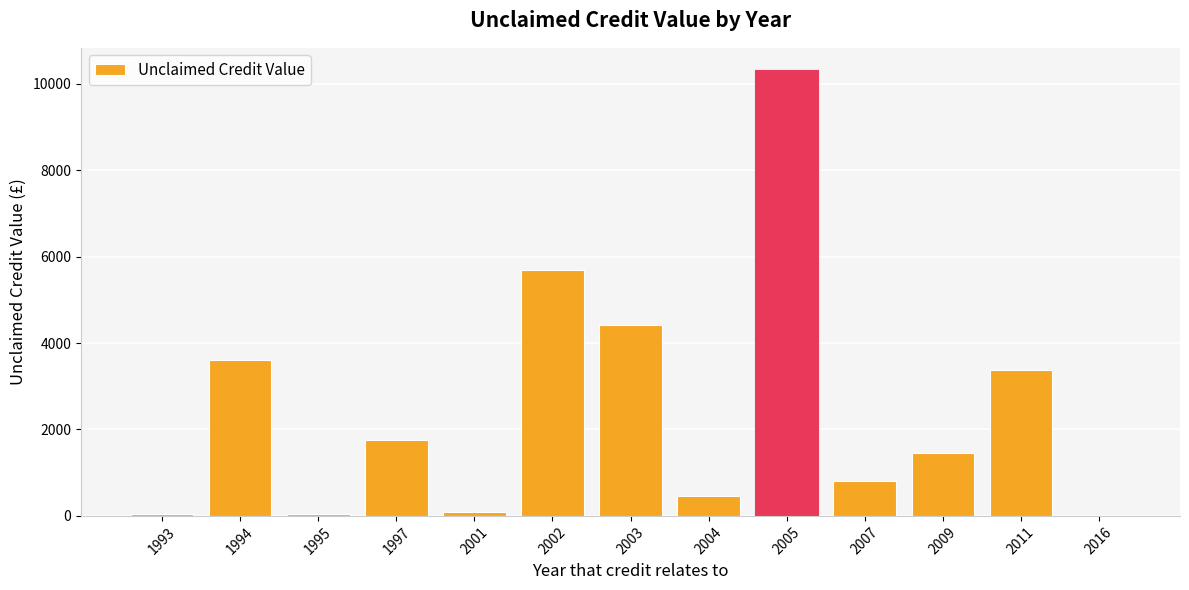

Approximately how many times larger is the value at 2004 compared to 2011?

0.1